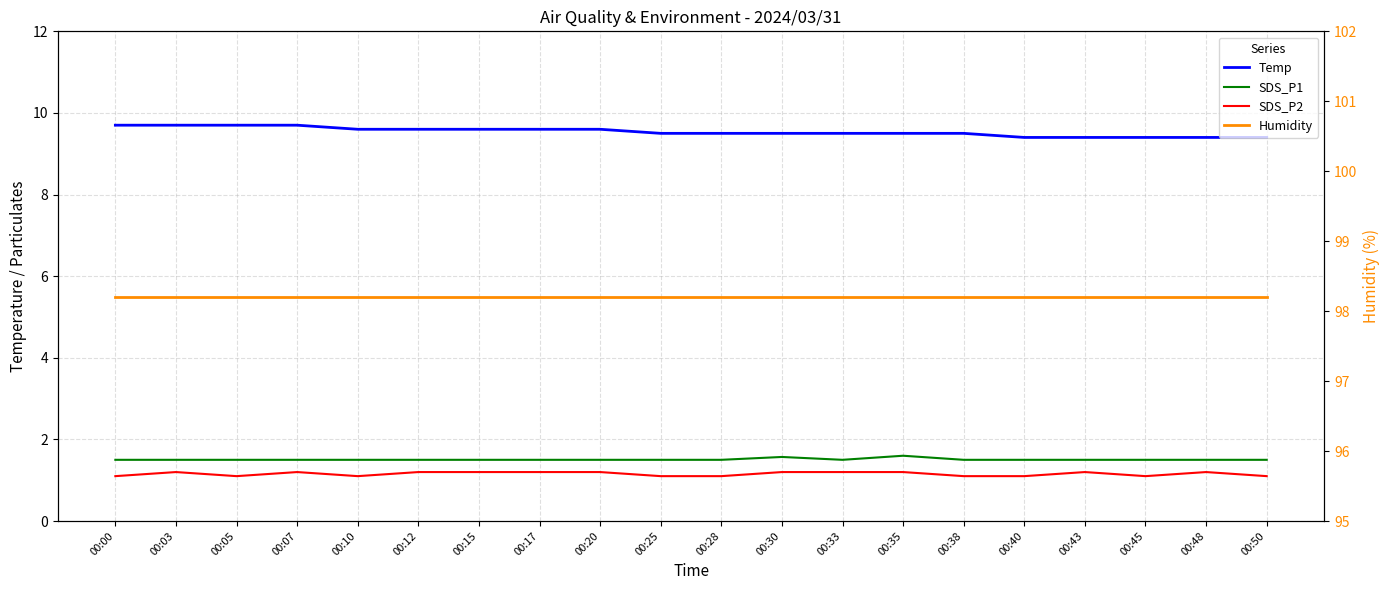

List the labels in order of SDS_P1 value, largest first.

00:35, 00:30, 00:00, 00:03, 00:05, 00:07, 00:10, 00:12, 00:15, 00:17, 00:20, 00:25, 00:28, 00:33, 00:38, 00:40, 00:43, 00:45, 00:48, 00:50